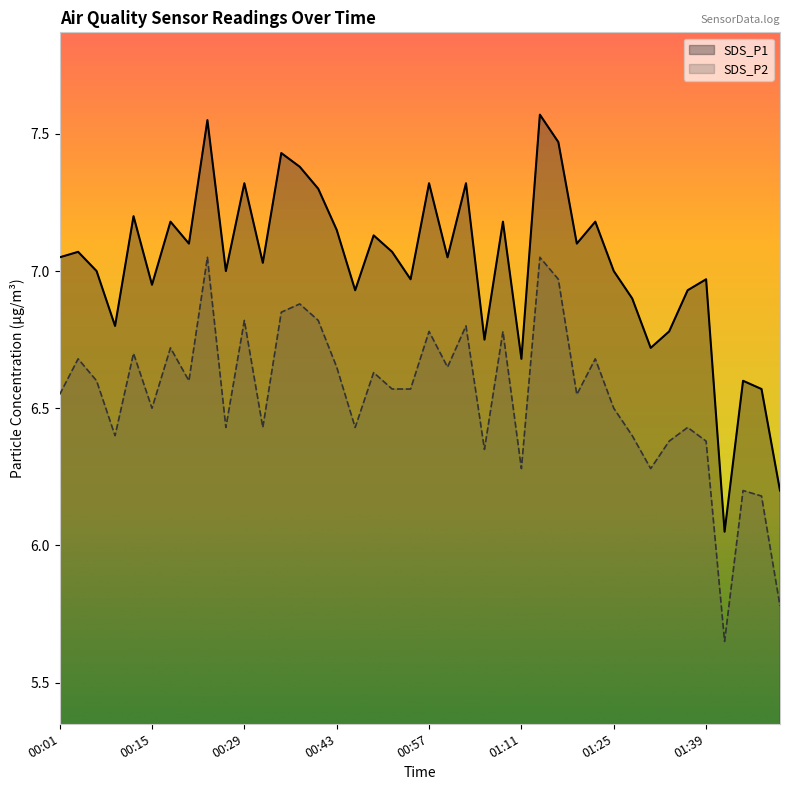

Which label corresponds to the smallest value in the chart?

01:42